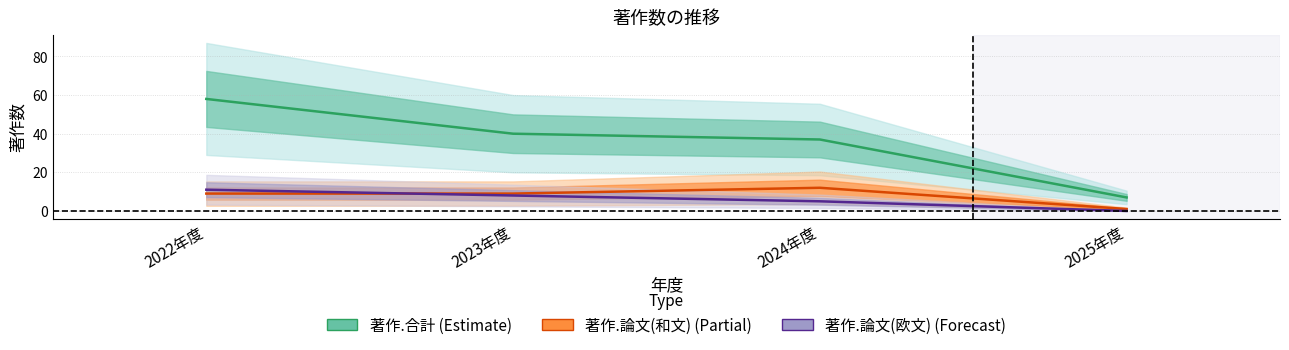

Which series has the largest range (max minus min)?

著作.合計